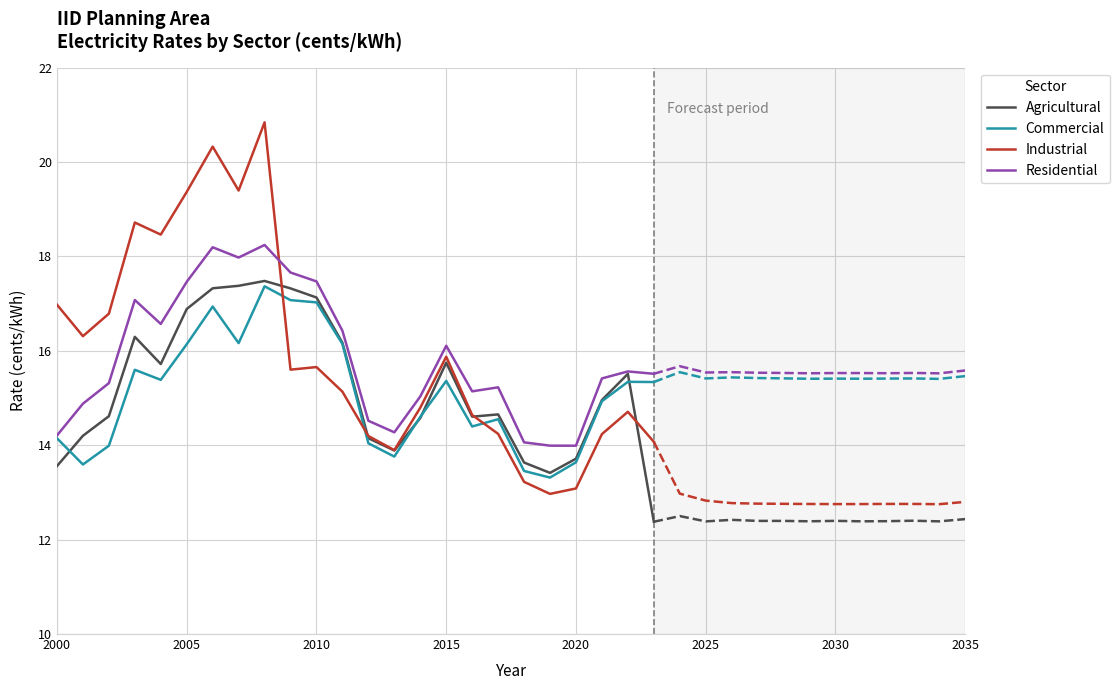

What is the difference between the second highest and second lowest values in the Residential series?

4.2